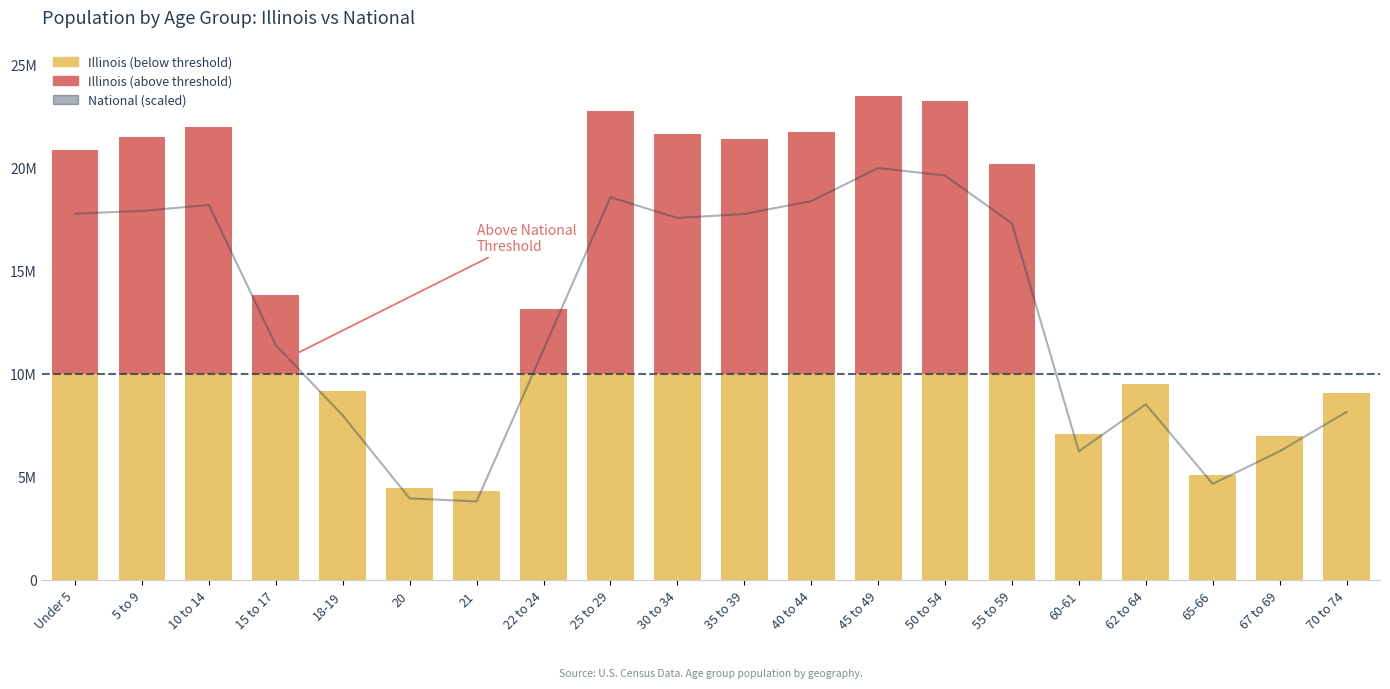

The chart shows a value of 25142408.6 at 25 to 29. True or false?

False